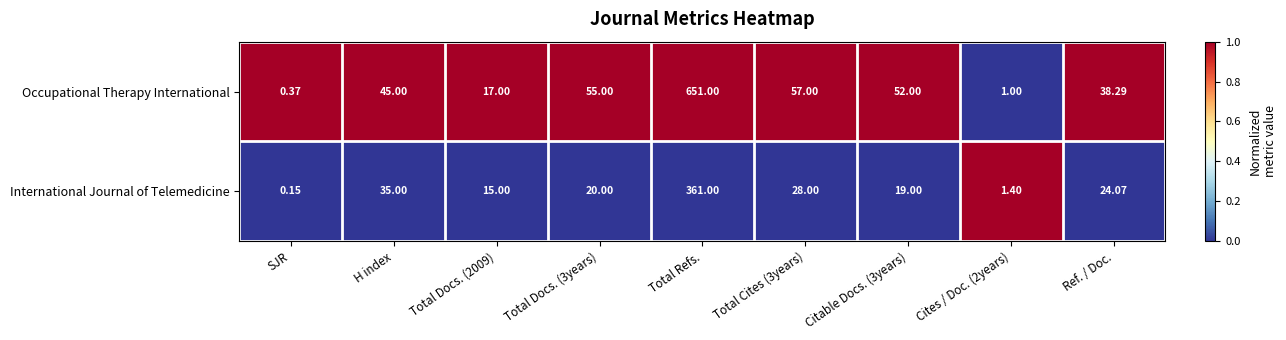

At how many categories does at least one series exceed 0?

9